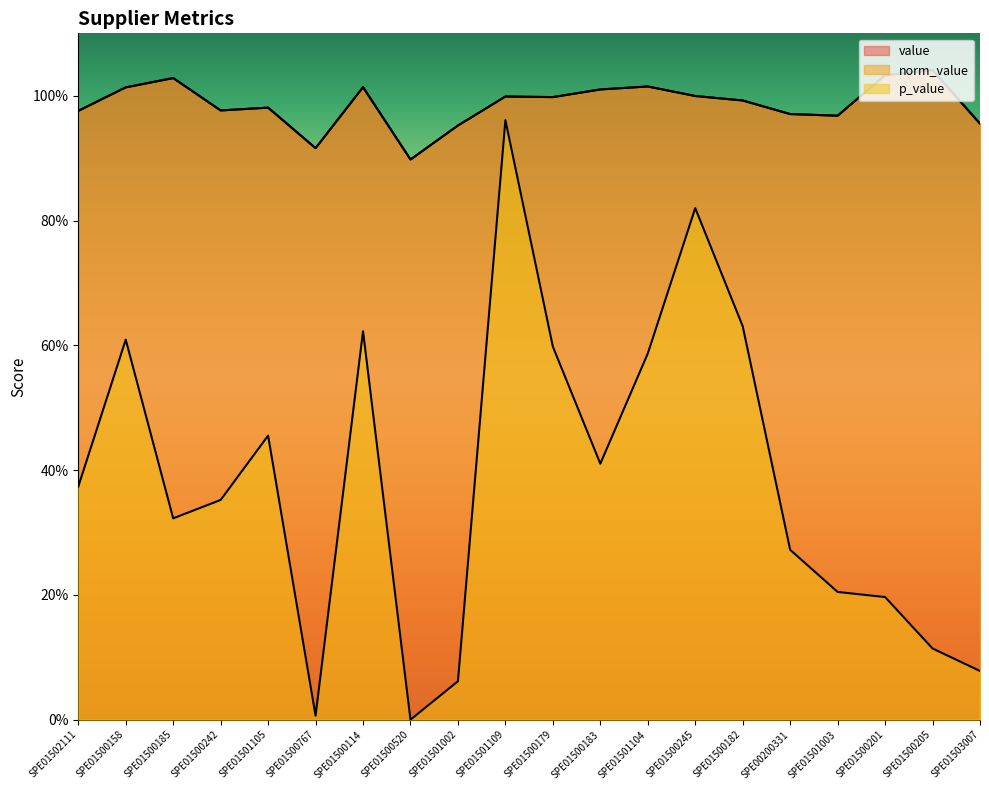

How many categories are shown in the chart?

20